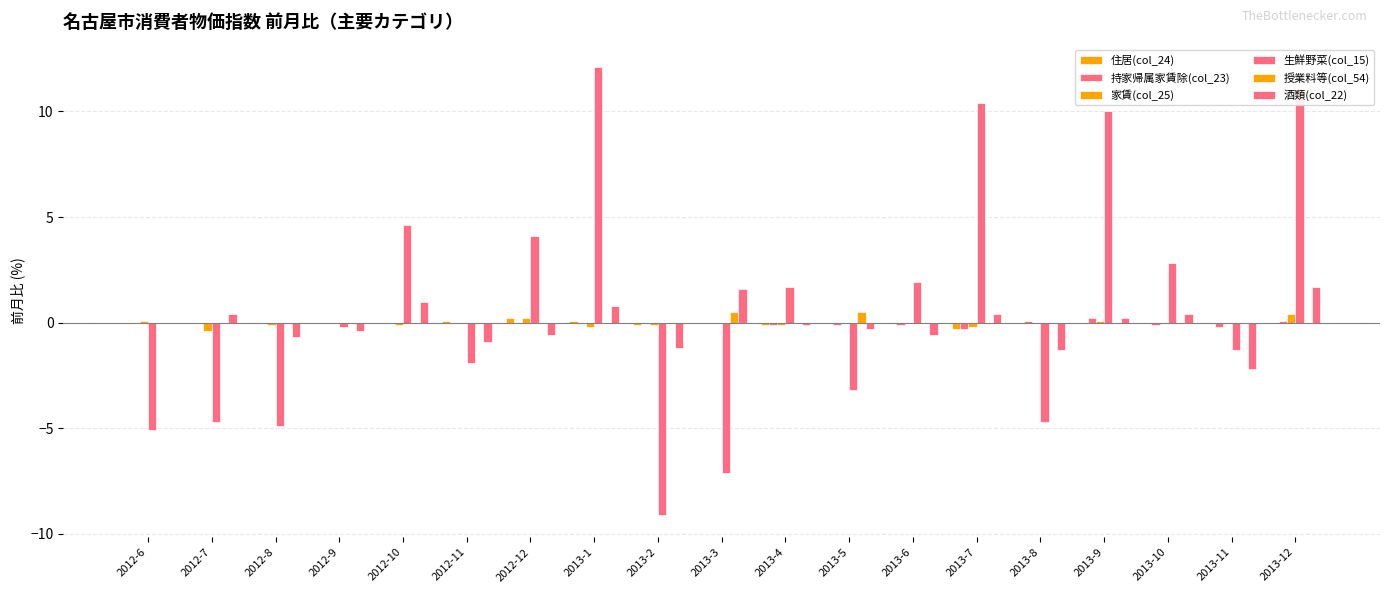

What position from the left is 2013-10?

17